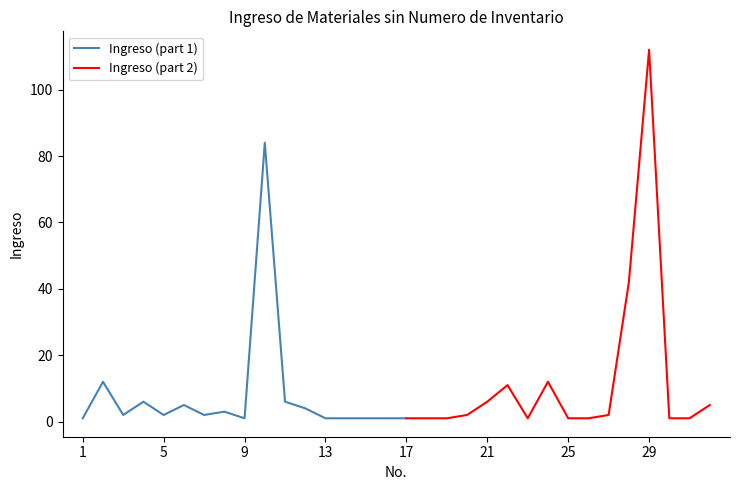

True or false: the data shows 1 at 1.

True